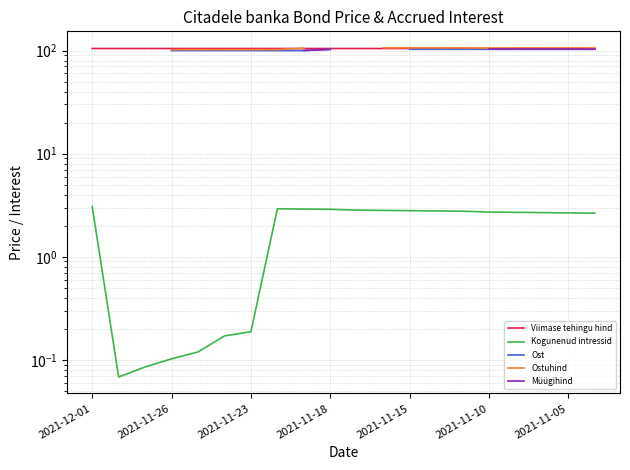

What is the approximate value of Ostuhind at 11?

106.3